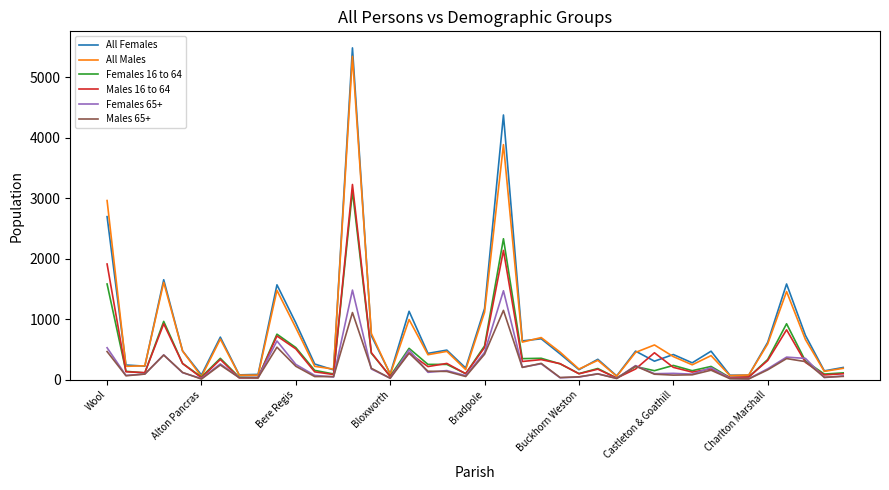

What is the sum of all All Males values?

29960